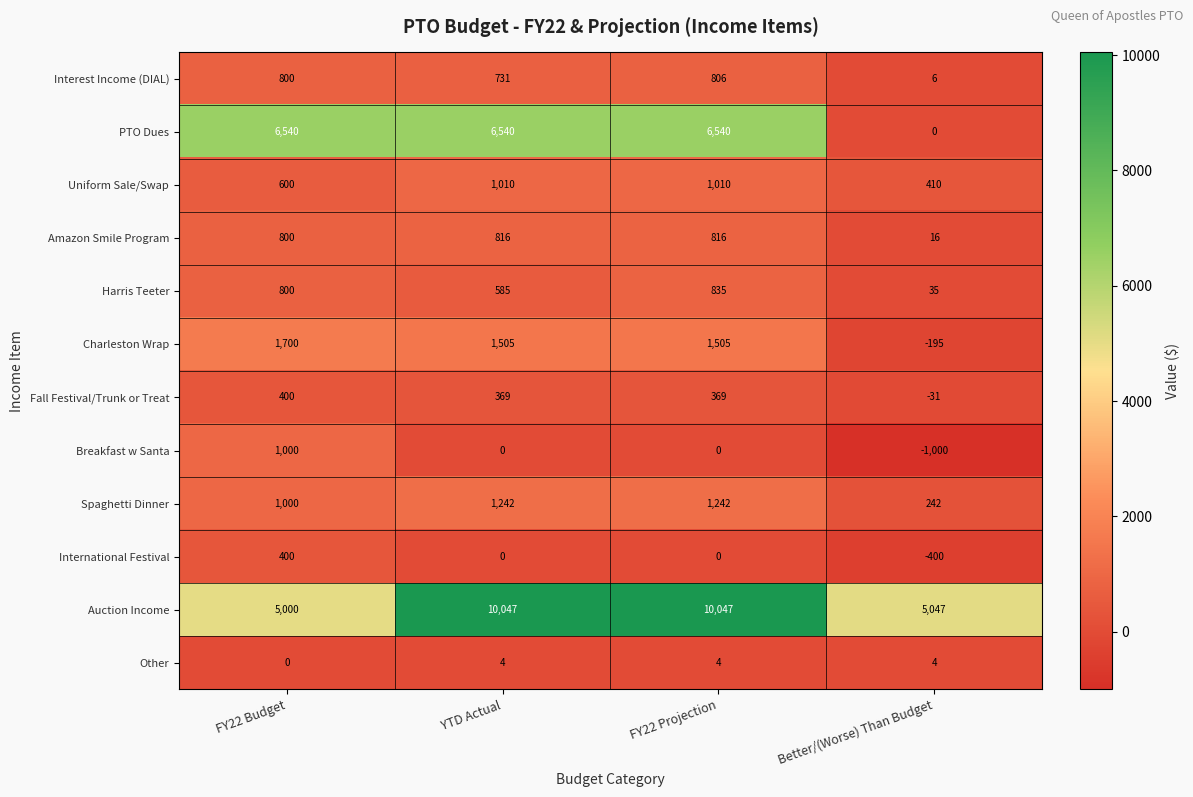

Rank the series at Better/(Worse) Than Budget from lowest to highest value.

Breakfast w Santa, International Festival, Charleston Wrap, Fall Festival/Trunk or Treat, PTO Dues, Other, Interest Income (DIAL), Amazon Smile Program, Harris Teeter, Spaghetti Dinner, Uniform Sale/Swap, Auction Income